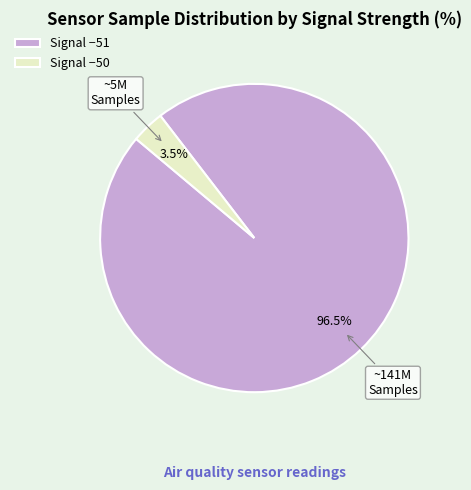

Rank the categories by value from highest to lowest.

Signal −51, Signal −50